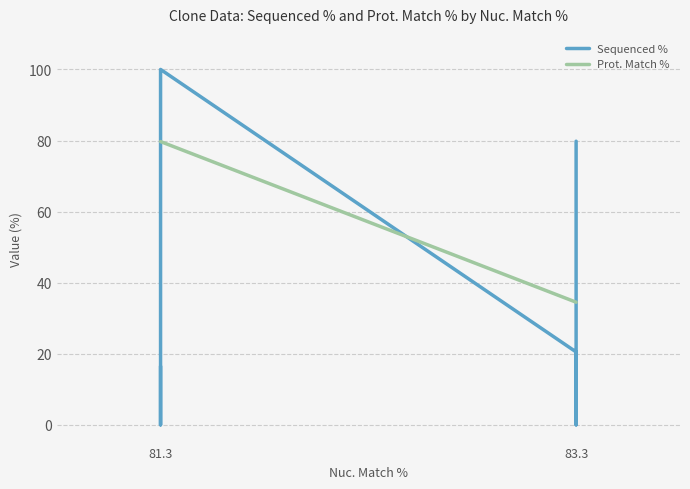

How many lines are shown in the chart?

2